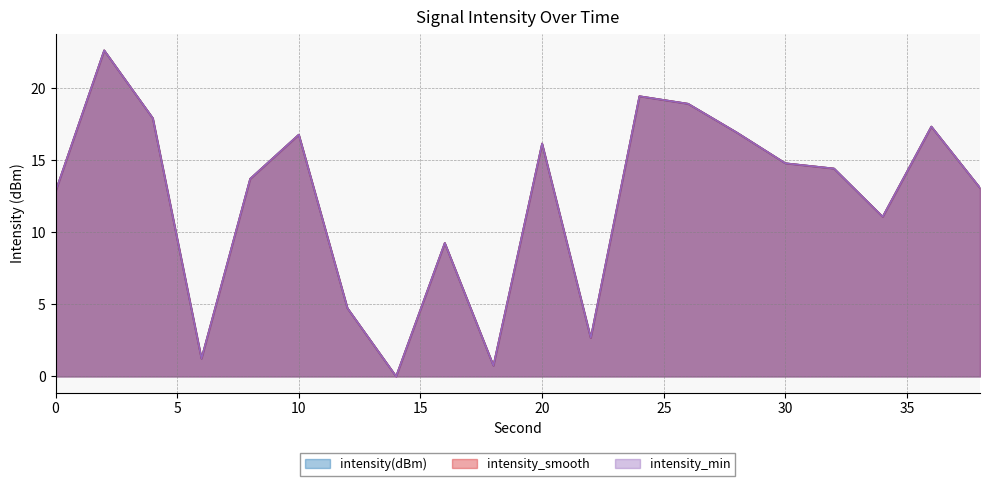

True or false: intensity_smooth and intensity_min cross at least once.

True